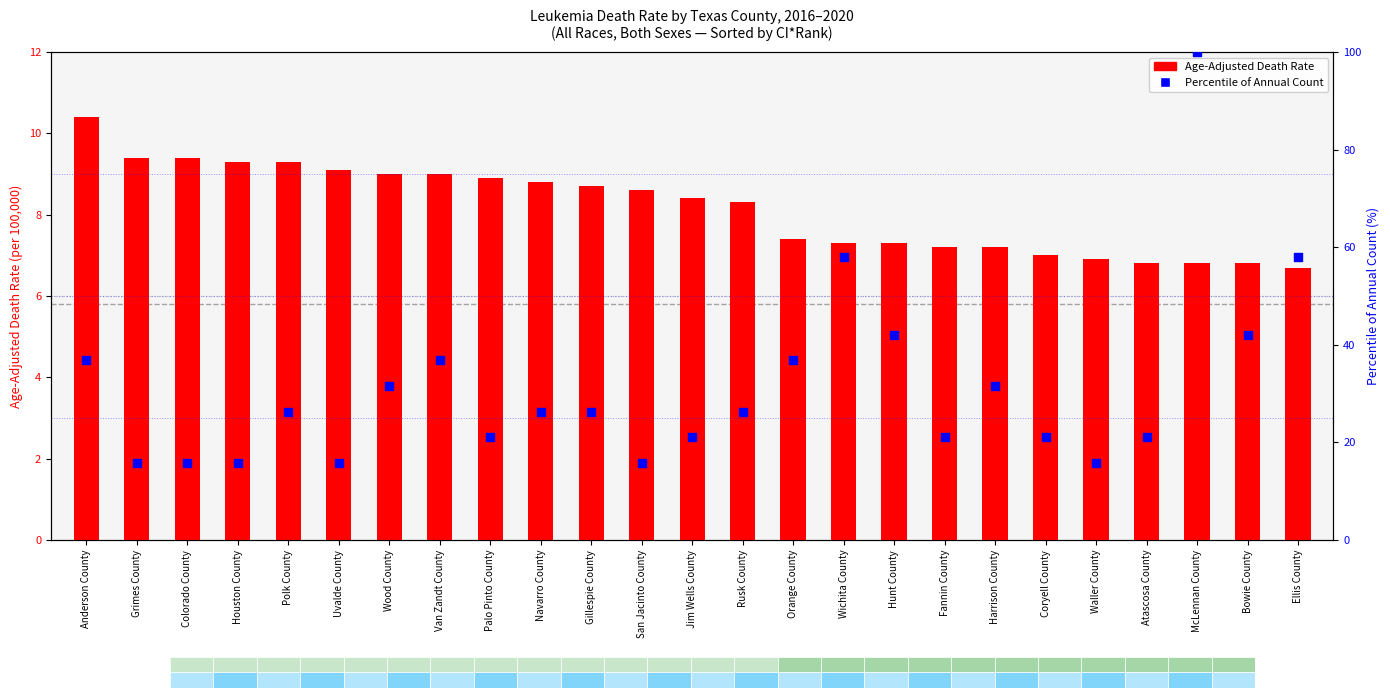

Which series contains the lowest Y value?

Age-Adjusted Death Rate